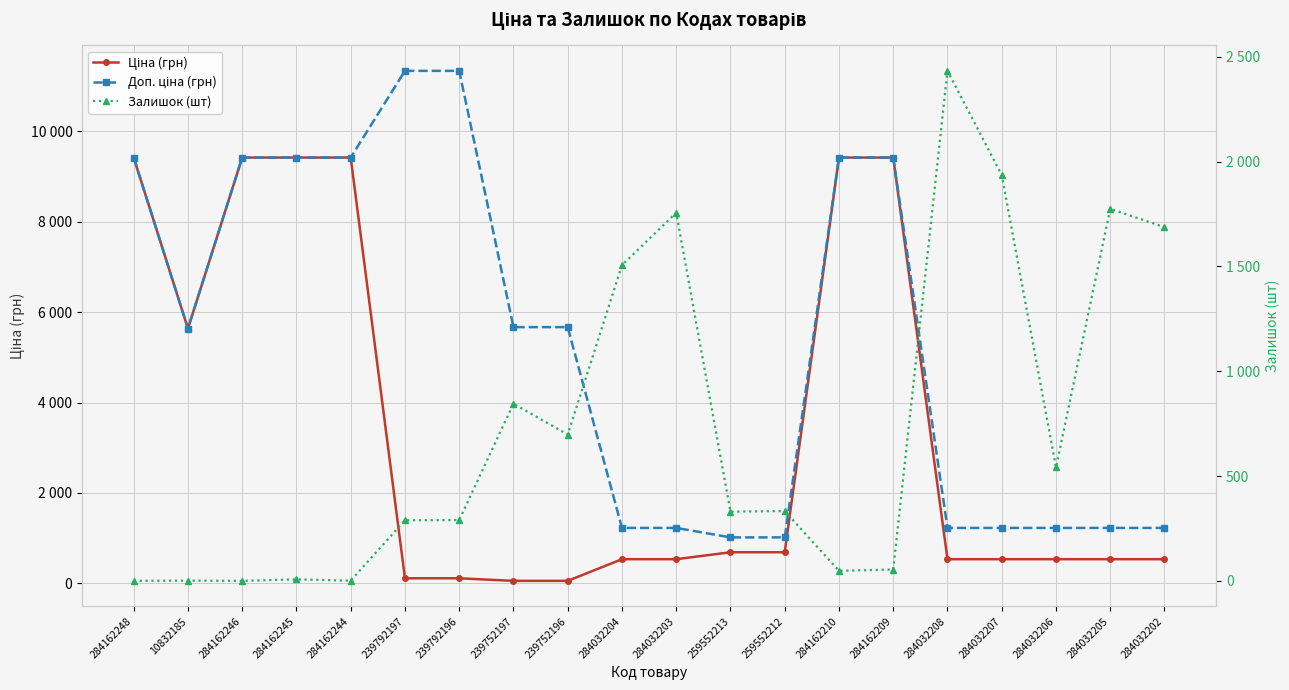

At which label does Ціна (грн) reach its peak?

284162248